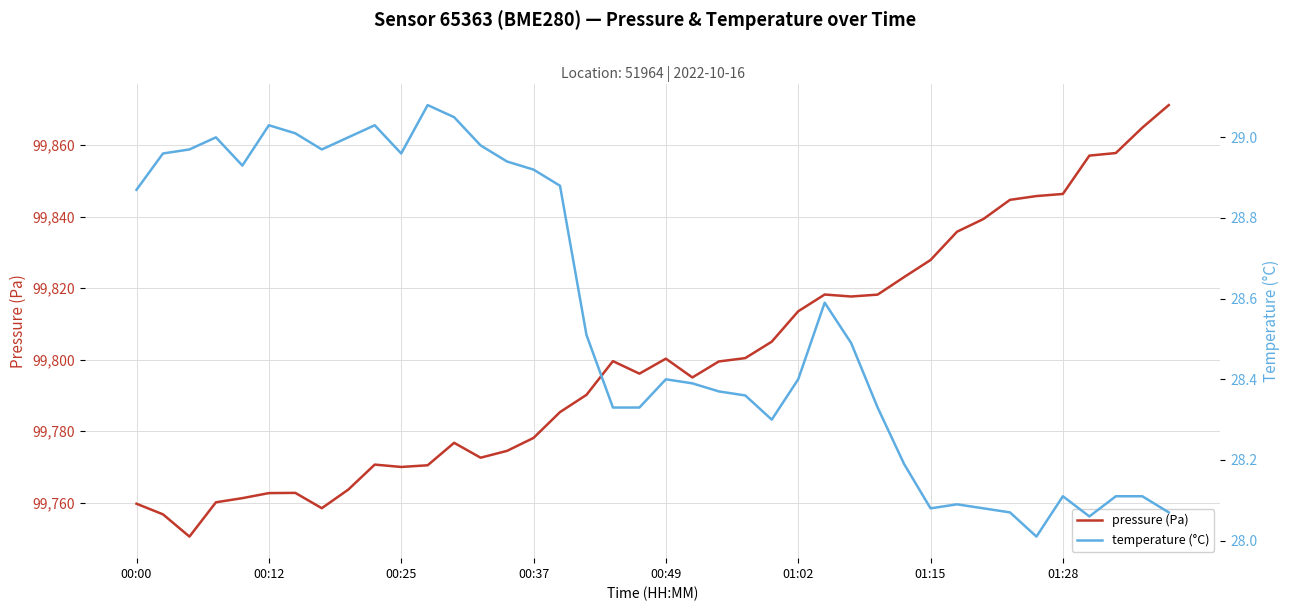

Is it true that pressure (Pa) equals 99818.2 at 26?

True